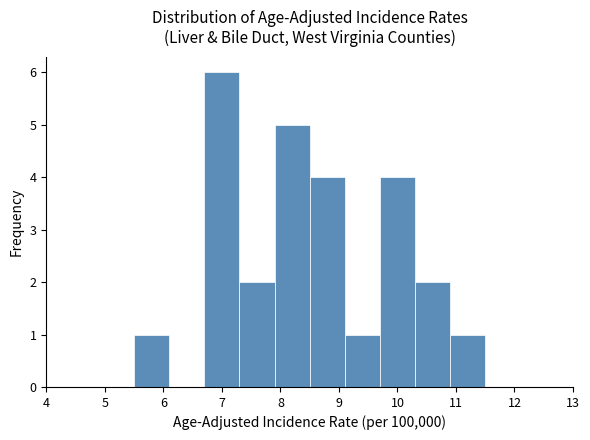

Reading left to right, list every bar in this chart as the range it spans on the x-axis followed by its height. The values are not printed on the chart, so give them approximately, as read against the axis.

5.5 to 6.1: 1
6.1 to 6.7: 0
6.7 to 7.3: 6
7.3 to 7.9: 2
7.9 to 8.5: 5
8.5 to 9.1: 4
9.1 to 9.7: 1
9.7 to 10.3: 4
10.3 to 10.9: 2
10.9 to 11.5: 1